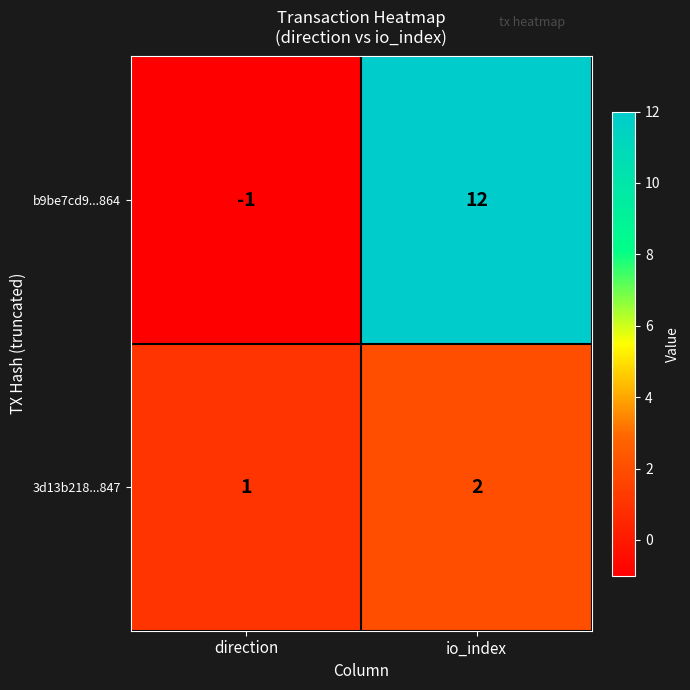

What is the total value across all series at io_index?

14